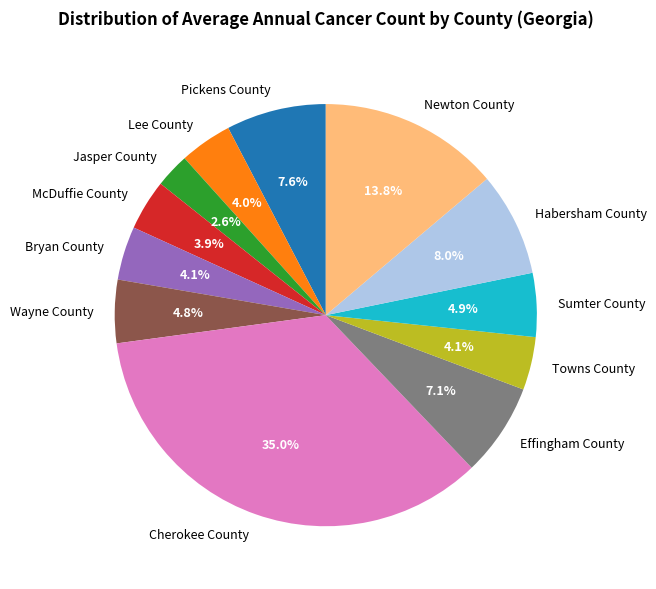

How many slices are in this pie chart?

12